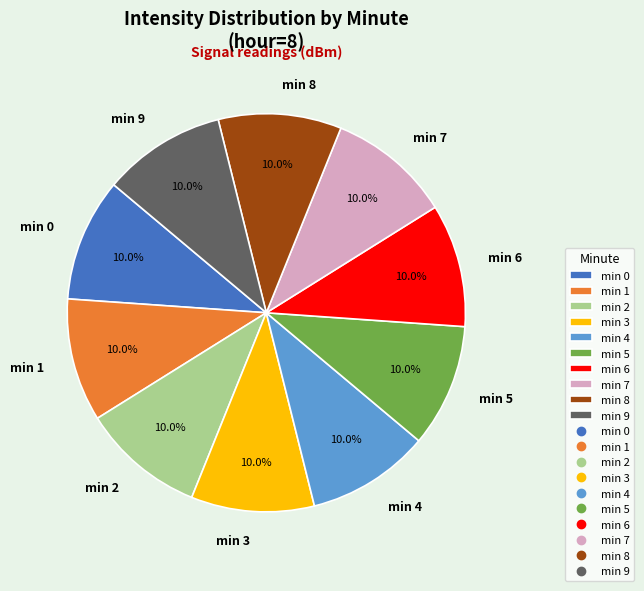

Combined, do min 1 and min 7 account for over 50%?

No